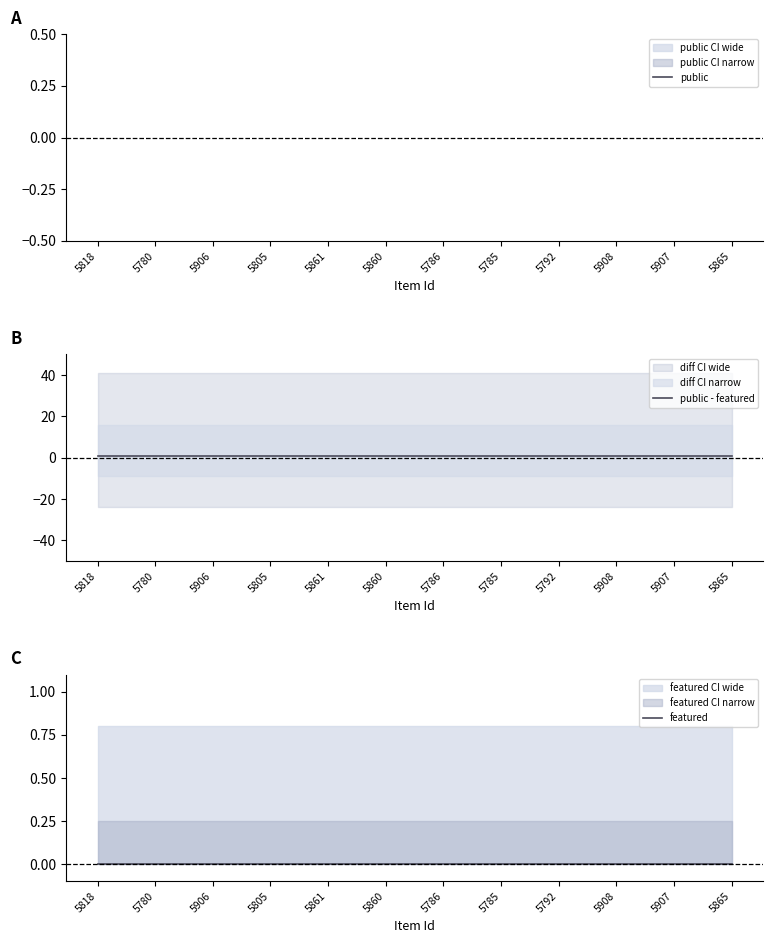

At how many categories does at least one series exceed 0?

12